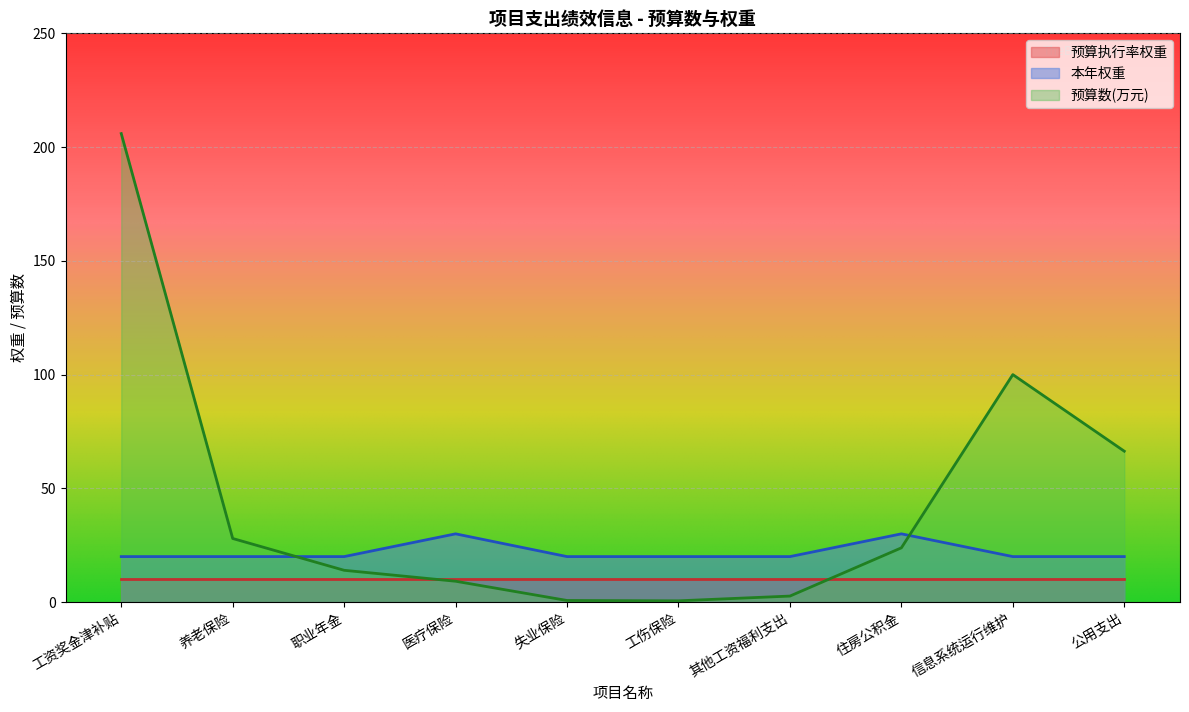

Read the value at 住房公积金.

30